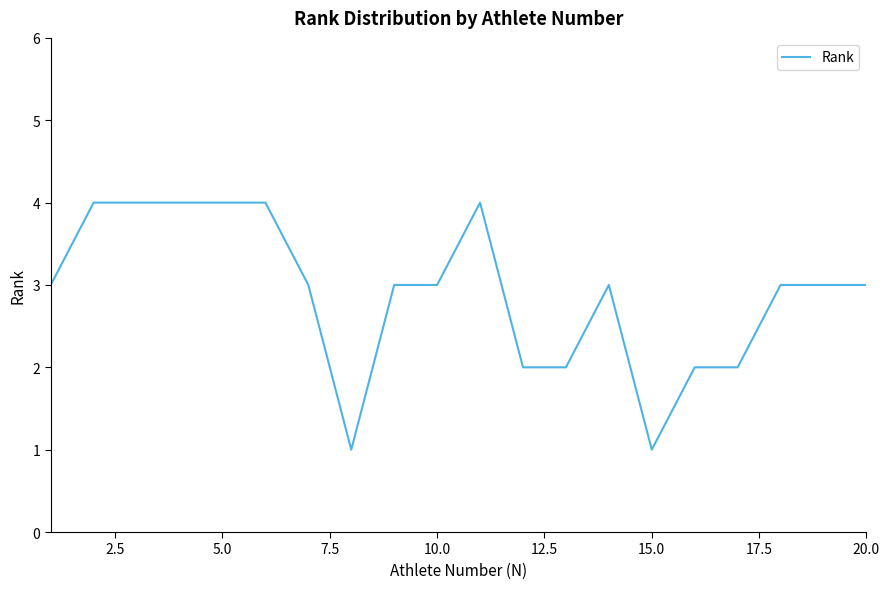

What is the difference between the maximum and minimum values?

3